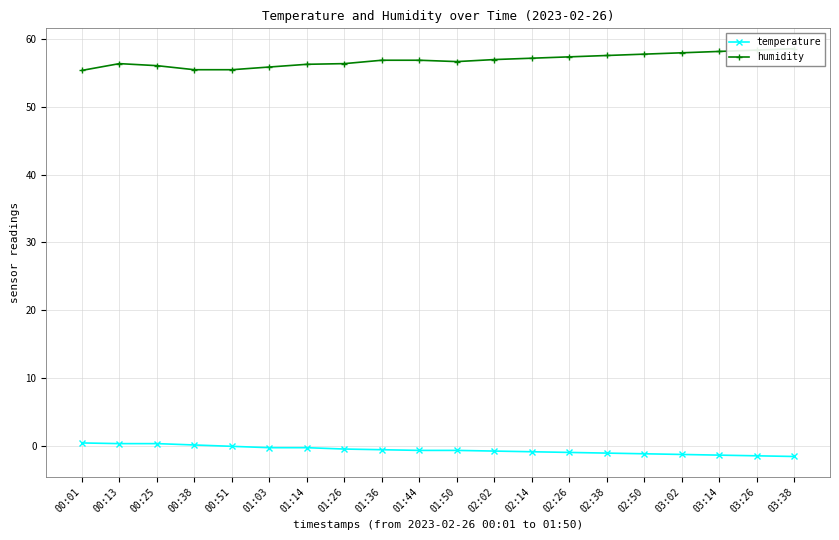

List the series in order of their peak value, lowest first.

temperature, humidity